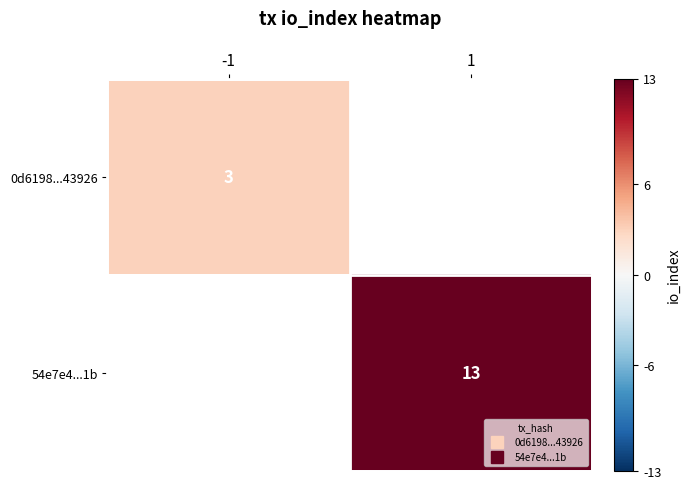

The value of 0d6198...43926 at -1 is 3.0. True or false?

True